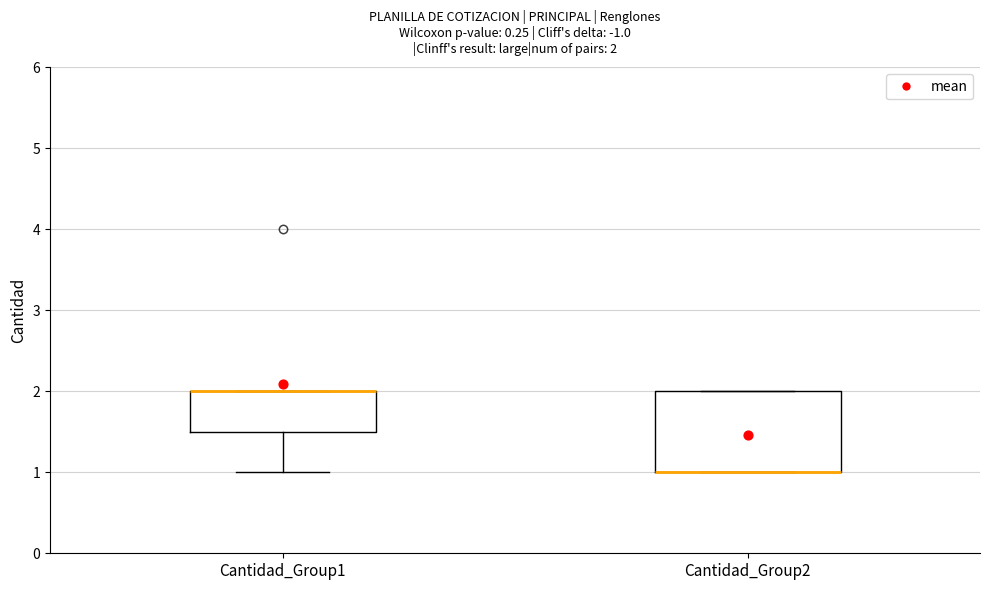

Which box is the tallest, from its lower edge to its upper edge?

Cantidad_Group2